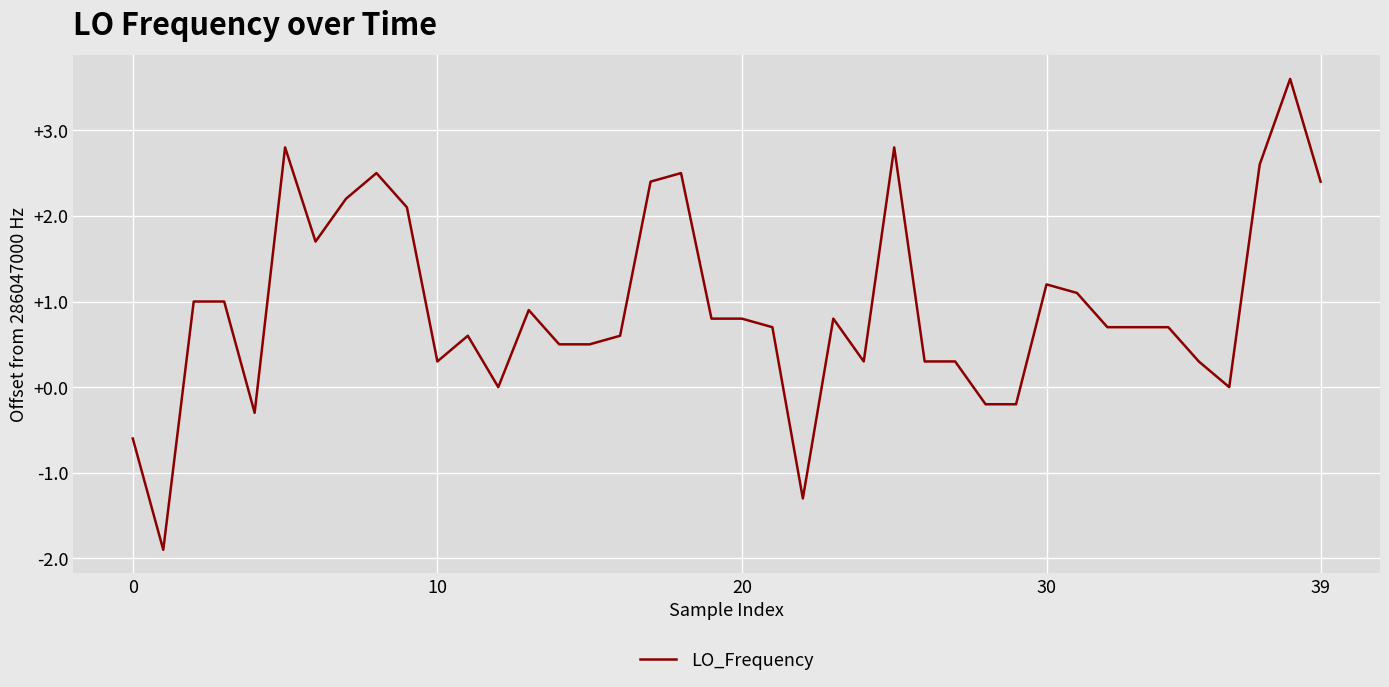

What is the smallest value displayed?

-1.9